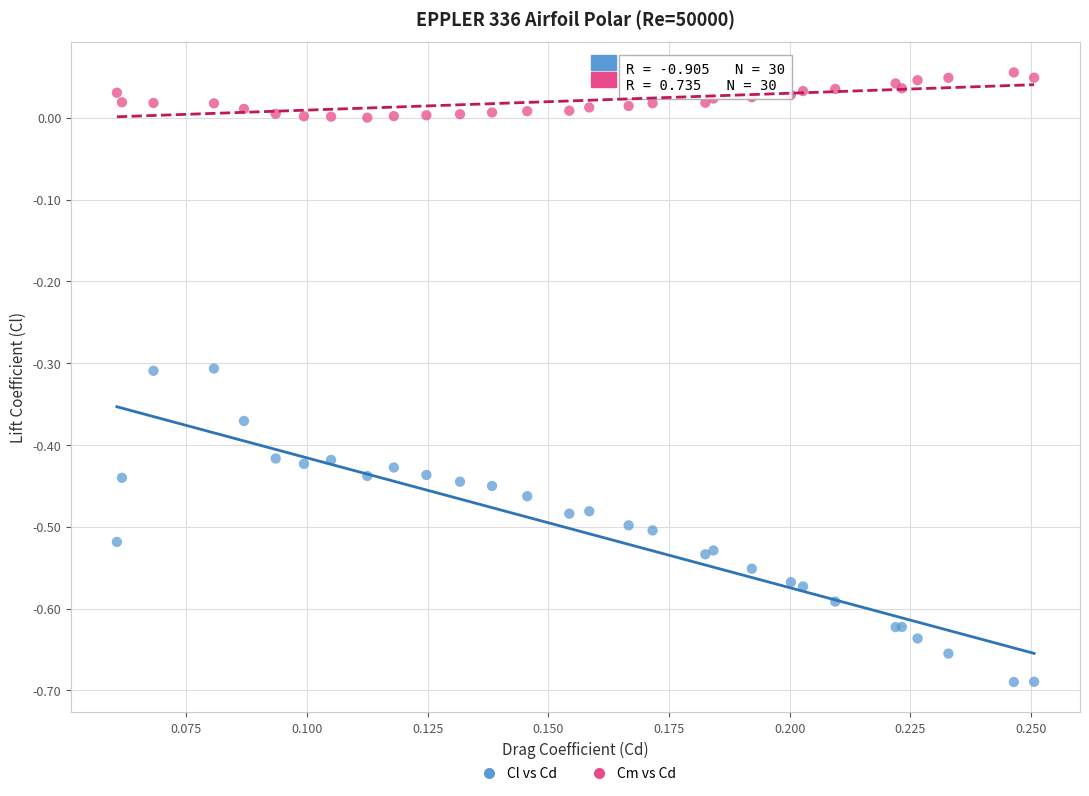

Which series has the largest Y range (max minus min)?

Cl vs Cd